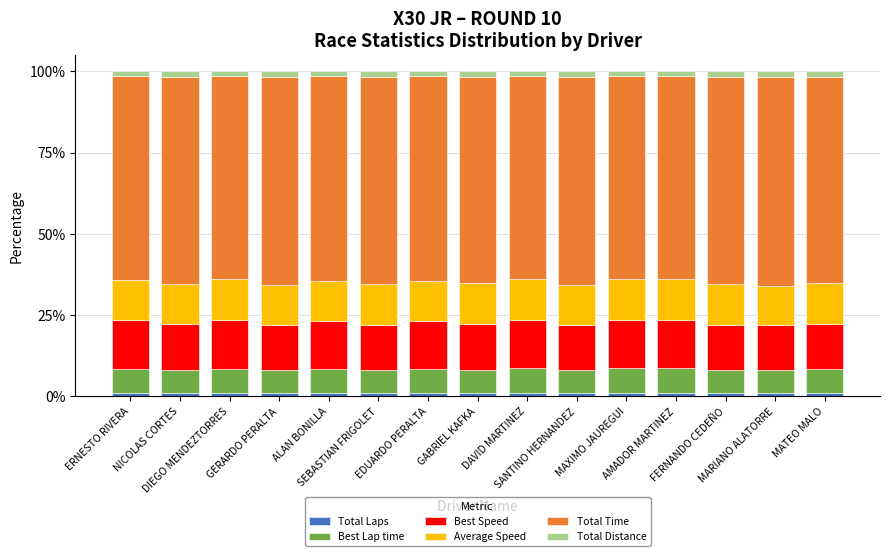

Which series has the widest spread of values?

Total Time